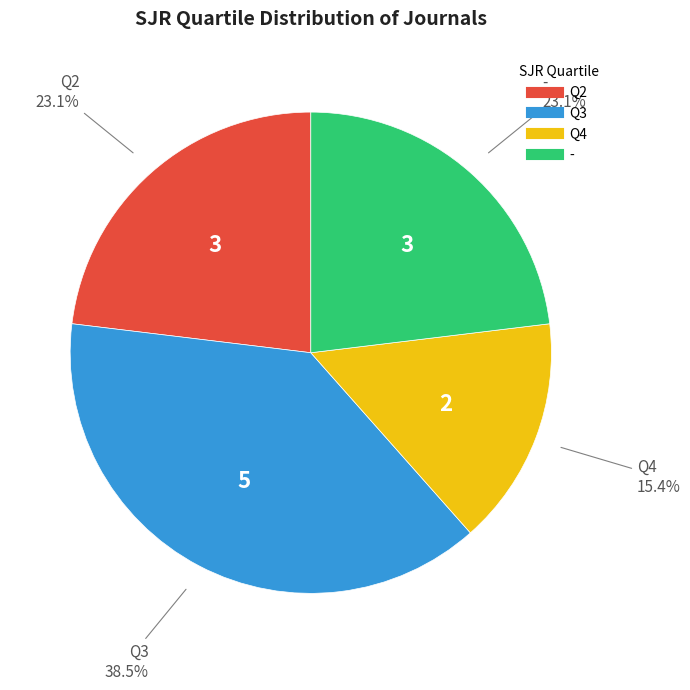

Is there any slice that represents more than half of the pie?

No